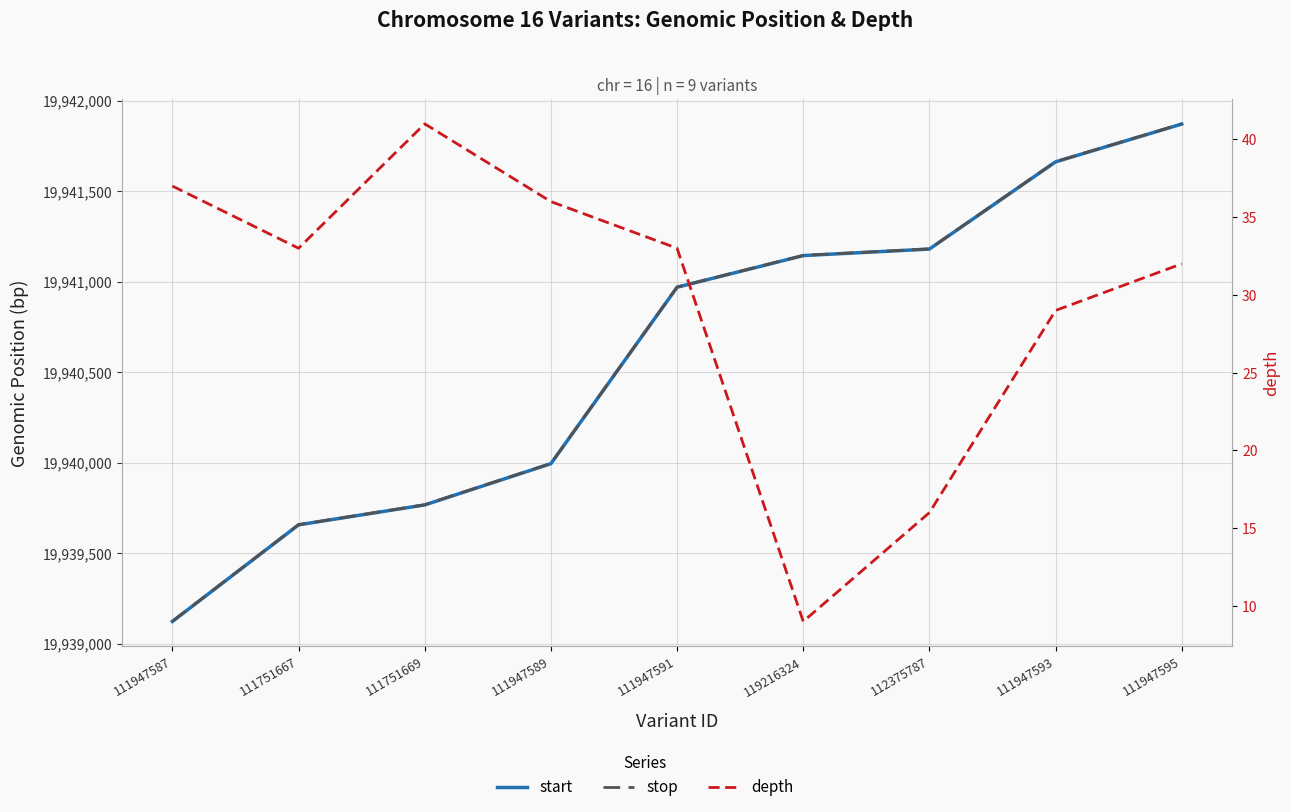

True or false: stop has more than 1 interior local peaks.

False